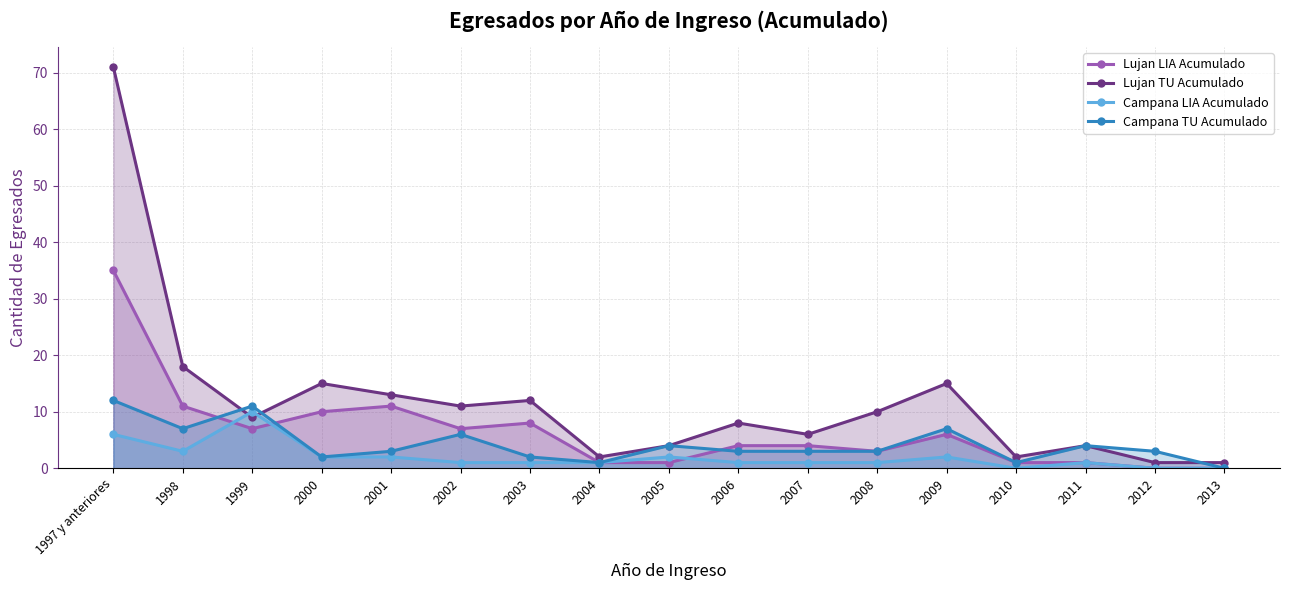

At which category does Campana TU Acumulado reach its first local peak?

1999